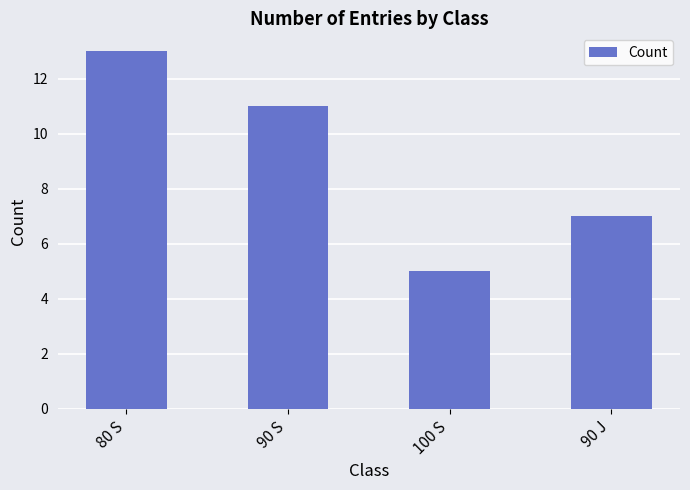

How many bars are there in total?

4